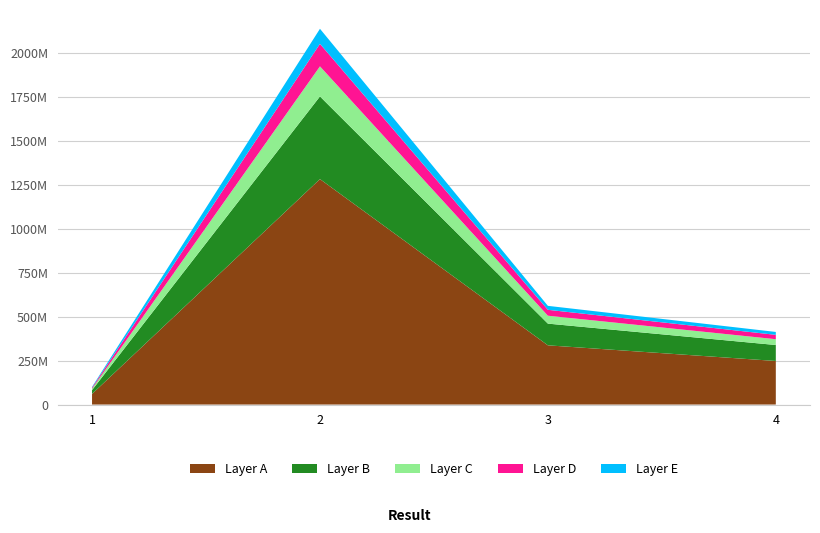

Reading right to left, transcribe all the data shown in this chart.

412614955	560853310	2135131547	100255892